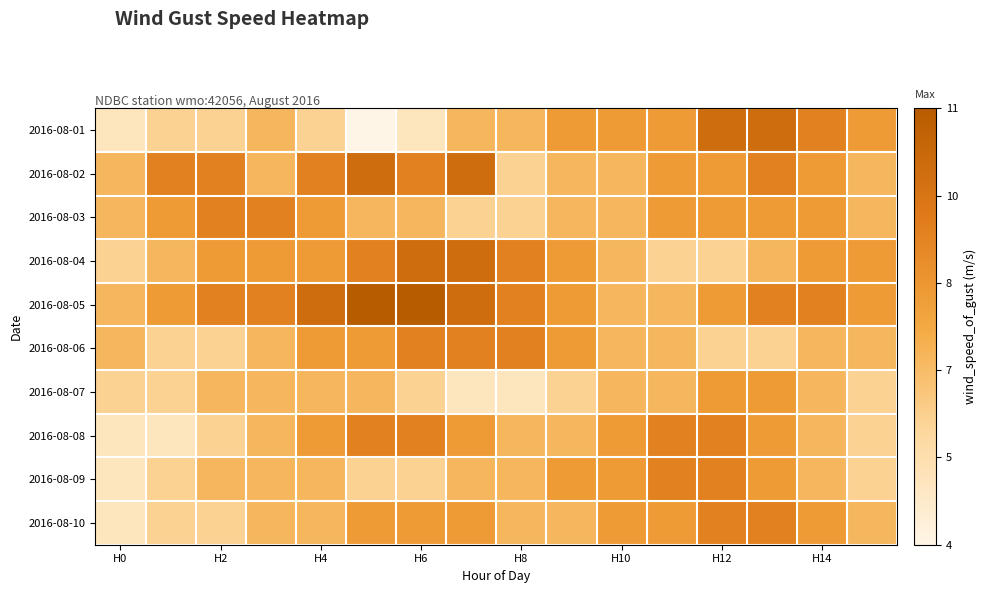

How many data points does each series have?

16